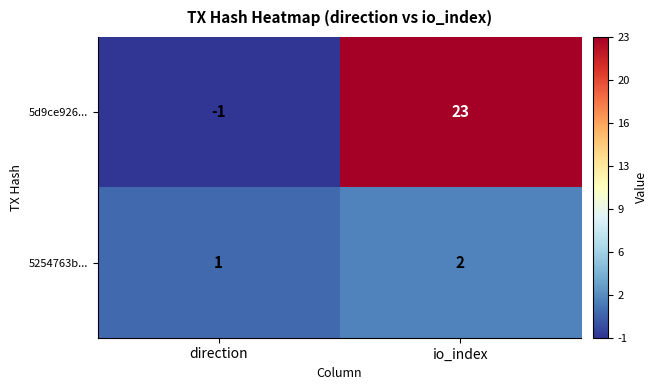

True or false: 5d9ce926... has a value of 0 at direction.

False